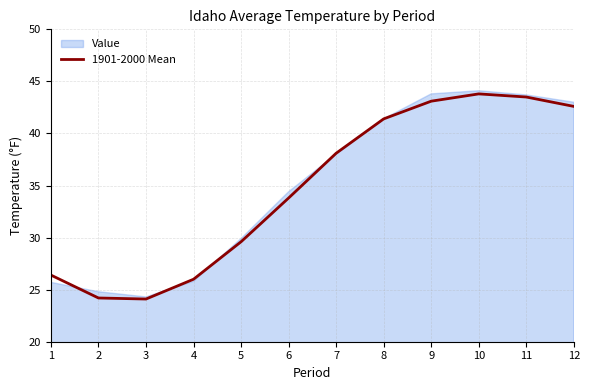

Where is 1901-2000 Mean nearest to the value 33?

6